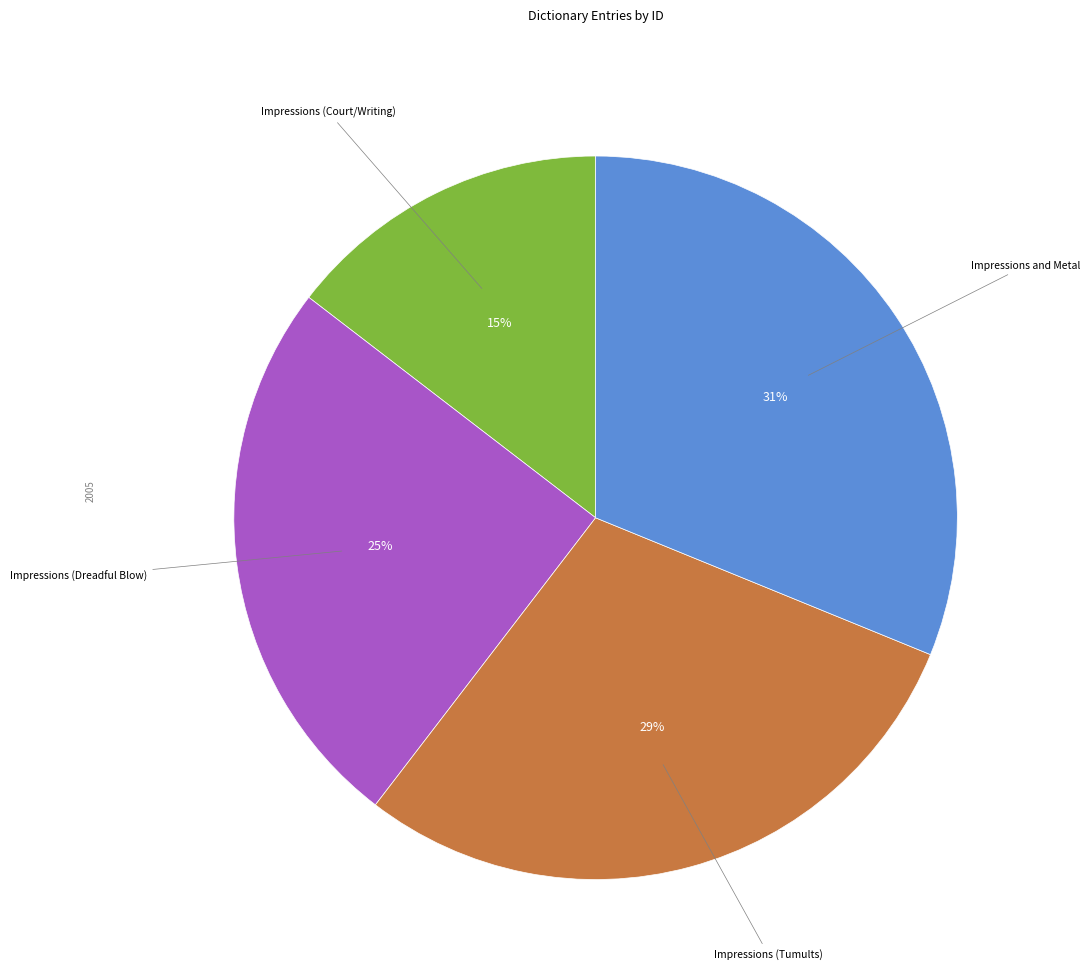

Does any single category account for the majority?

No